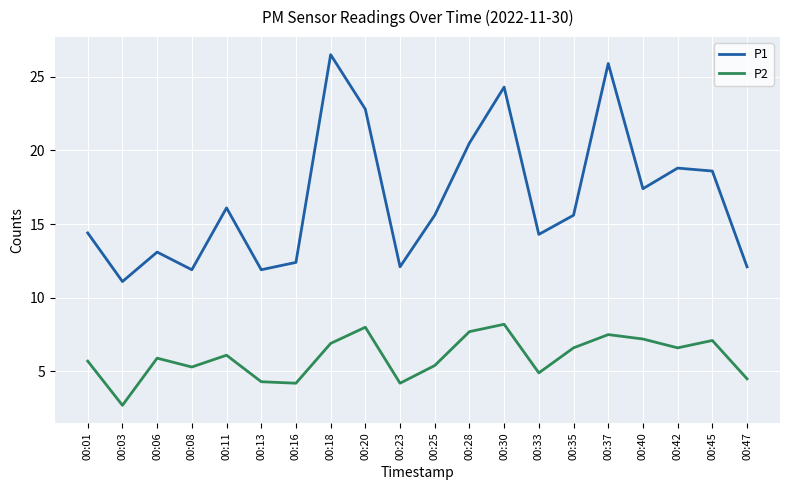

True or false: P2 has a value of 4.9 at 00:33.

True